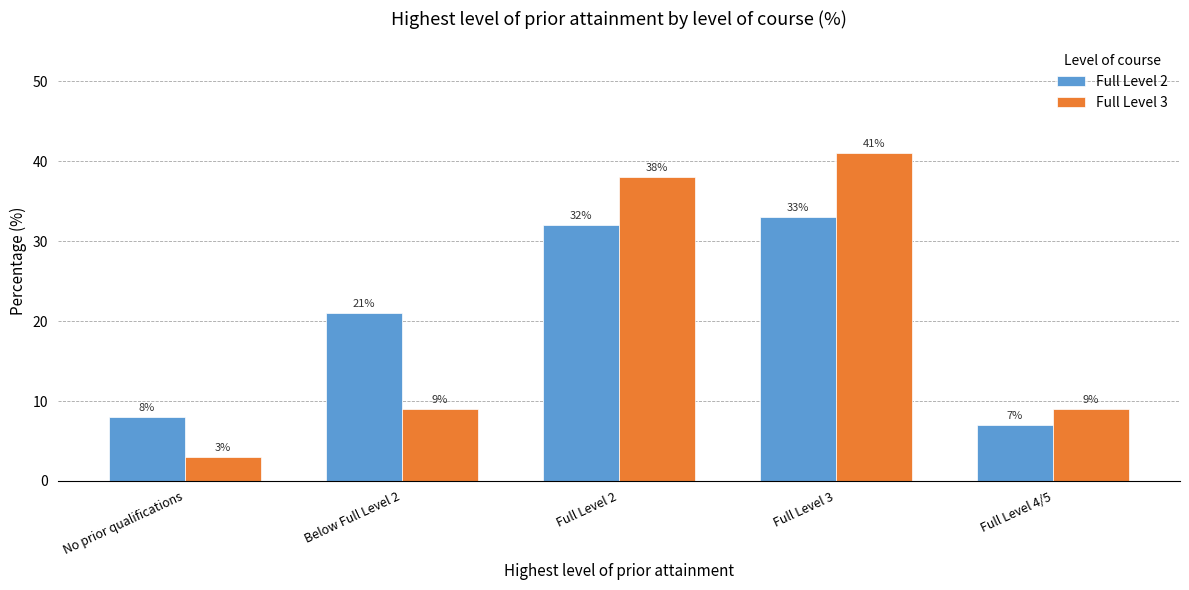

Reading left to right, extract all data points from this chart.

Full Level 2: No prior qualifications=8	Below Full Level 2=21	Full Level 2=32	Full Level 3=33	Full Level 4/5=7
Full Level 3: No prior qualifications=3	Below Full Level 2=9	Full Level 2=38	Full Level 3=41	Full Level 4/5=9